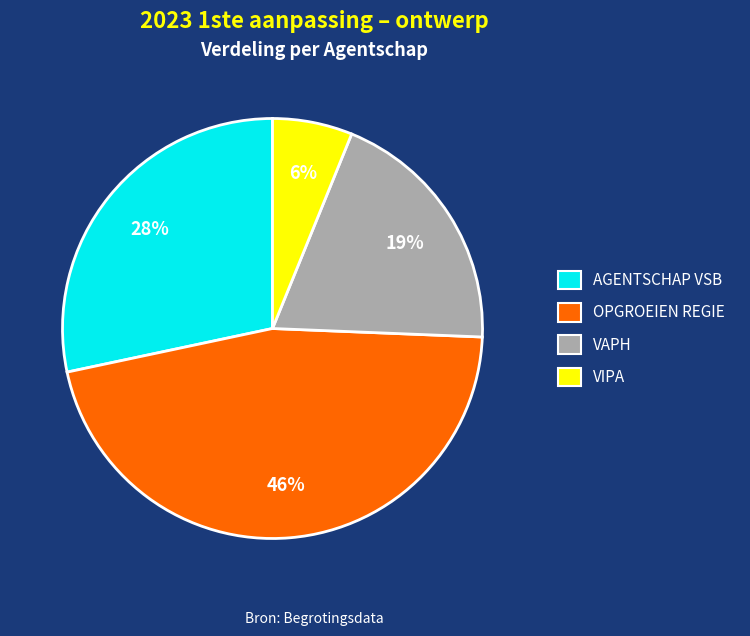

Is it true that AGENTSCHAP VSB is 28% of the pie?

True